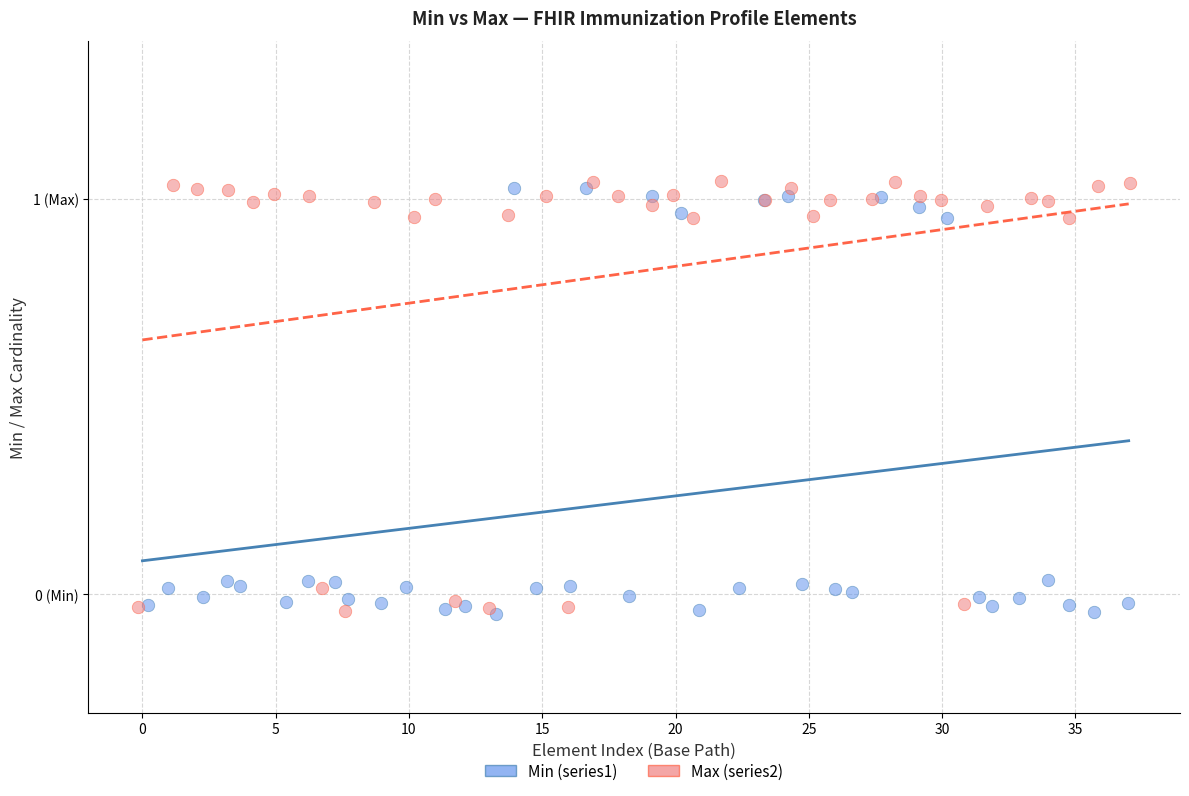

What are all the series names shown in the legend?

Min (series1), Max (series2)